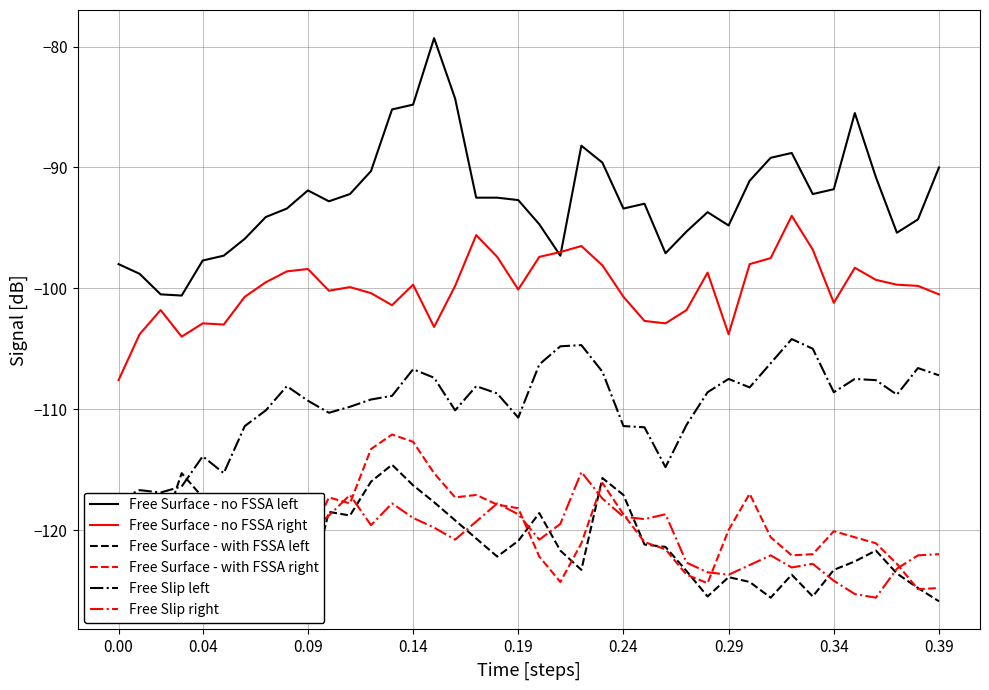

True or false: Free Surface - no FSSA left and Free Surface - with FSSA left intersect in this chart.

False